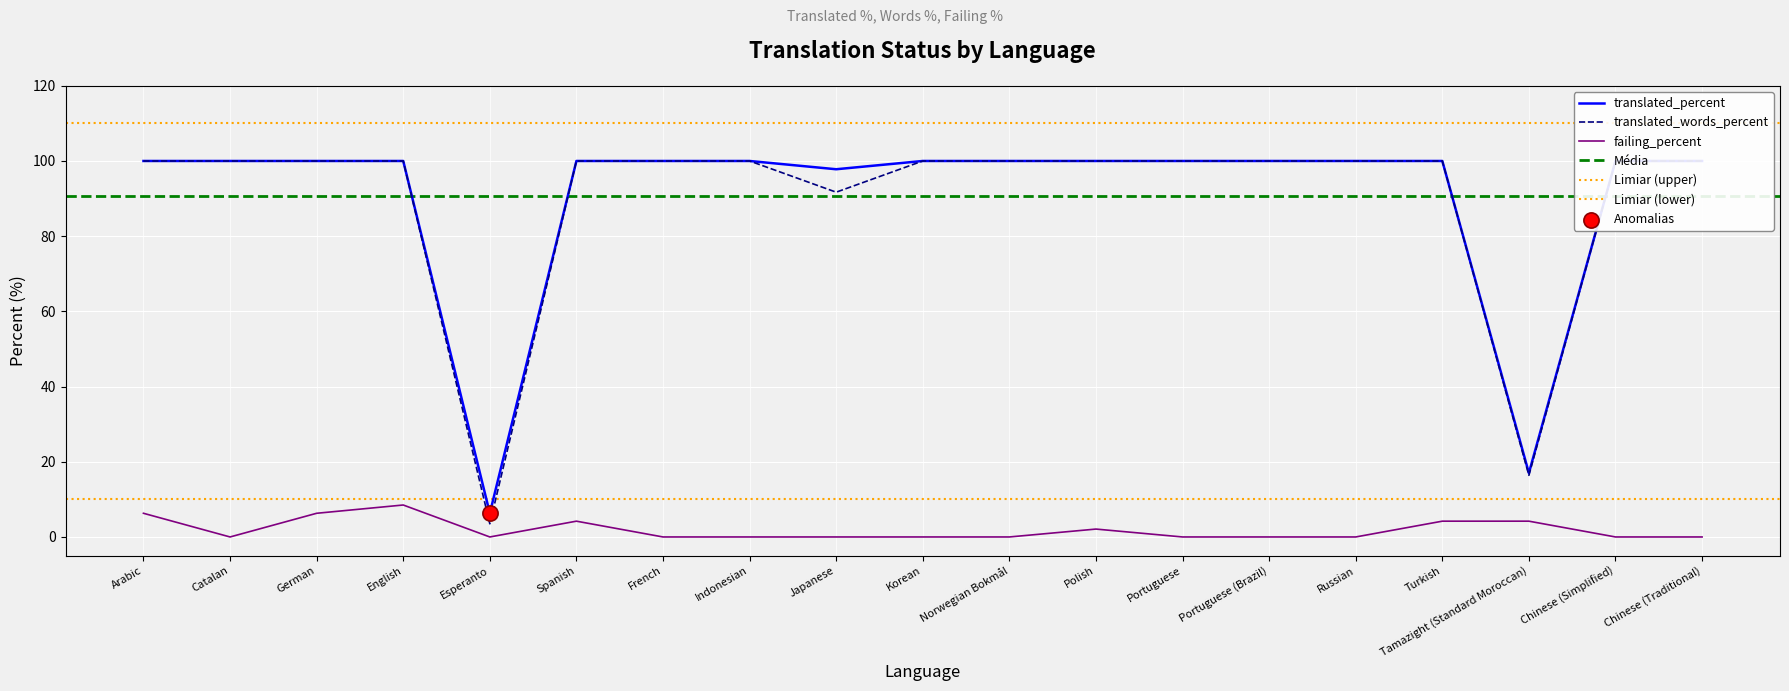

The value of failing_percent at Norwegian Bokmål is 0.0. True or false?

True